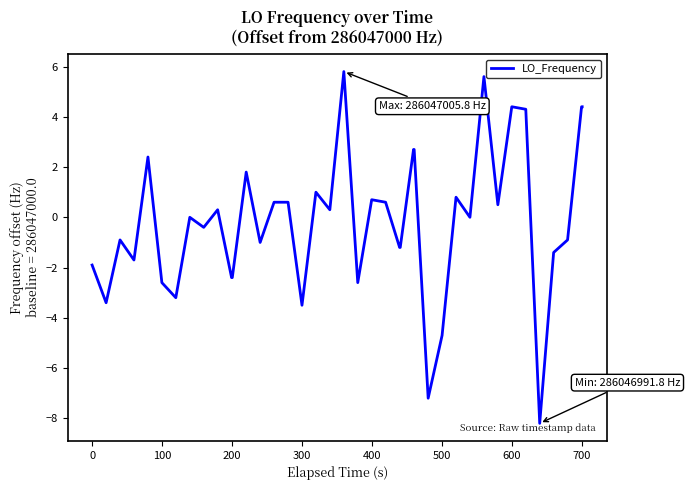

What is the difference between the maximum and minimum values?

14.0